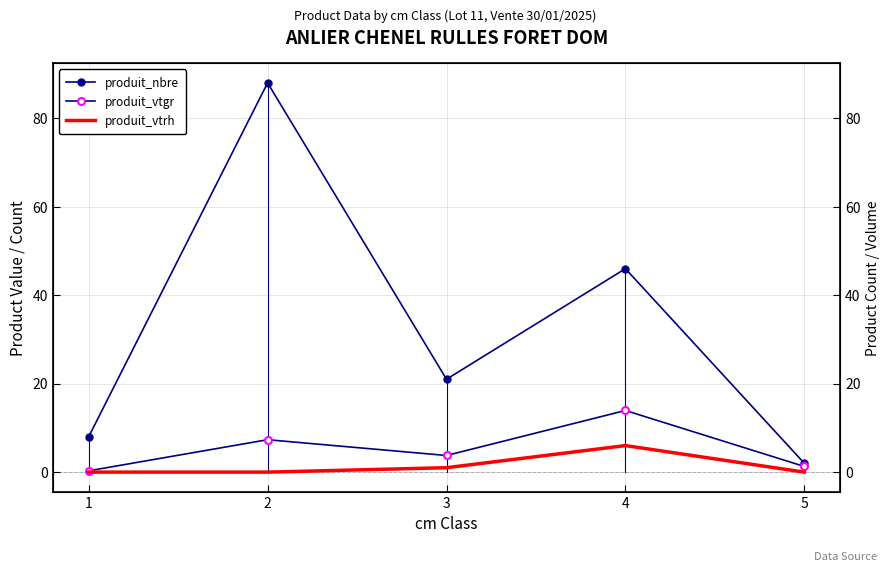

Count the number of categories in the chart.

5